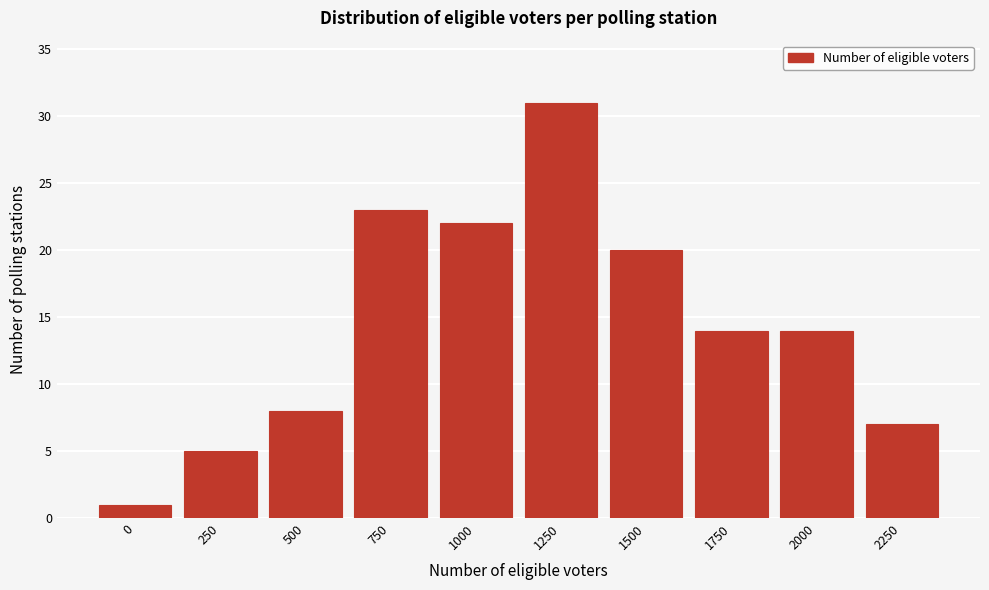

Reading left to right, list all the values displayed in this chart.

1	5	8	23	22	31	20	14	14	7